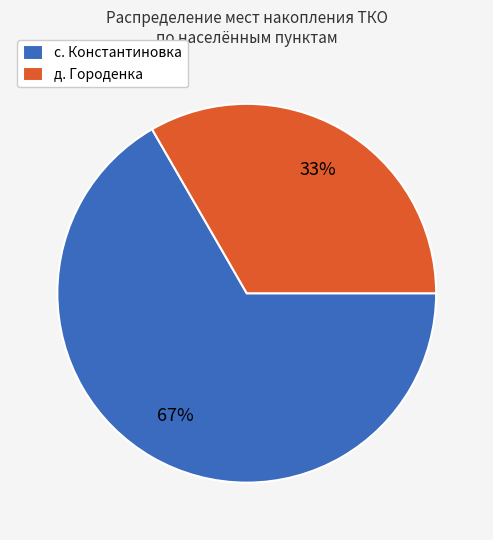

Count the number of slices in the pie.

2